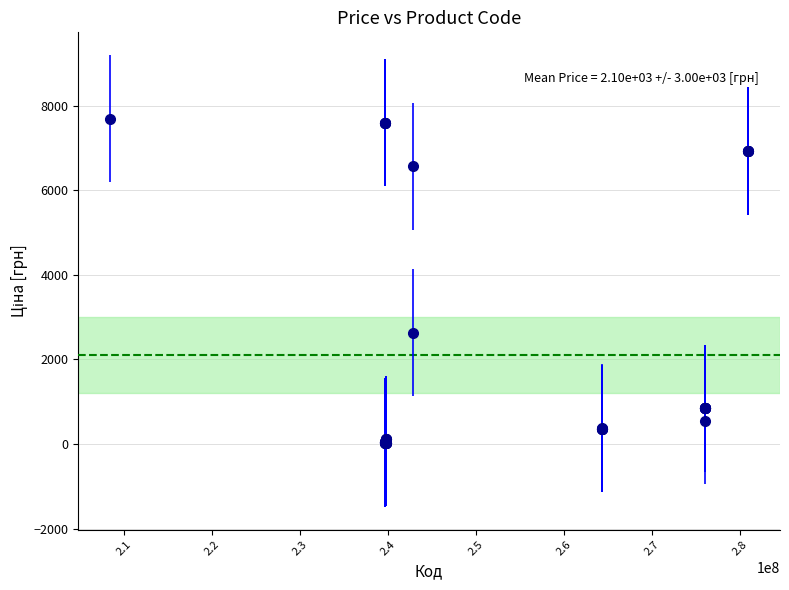

True or false: there are more than 0 points higher than both neighbors.

True